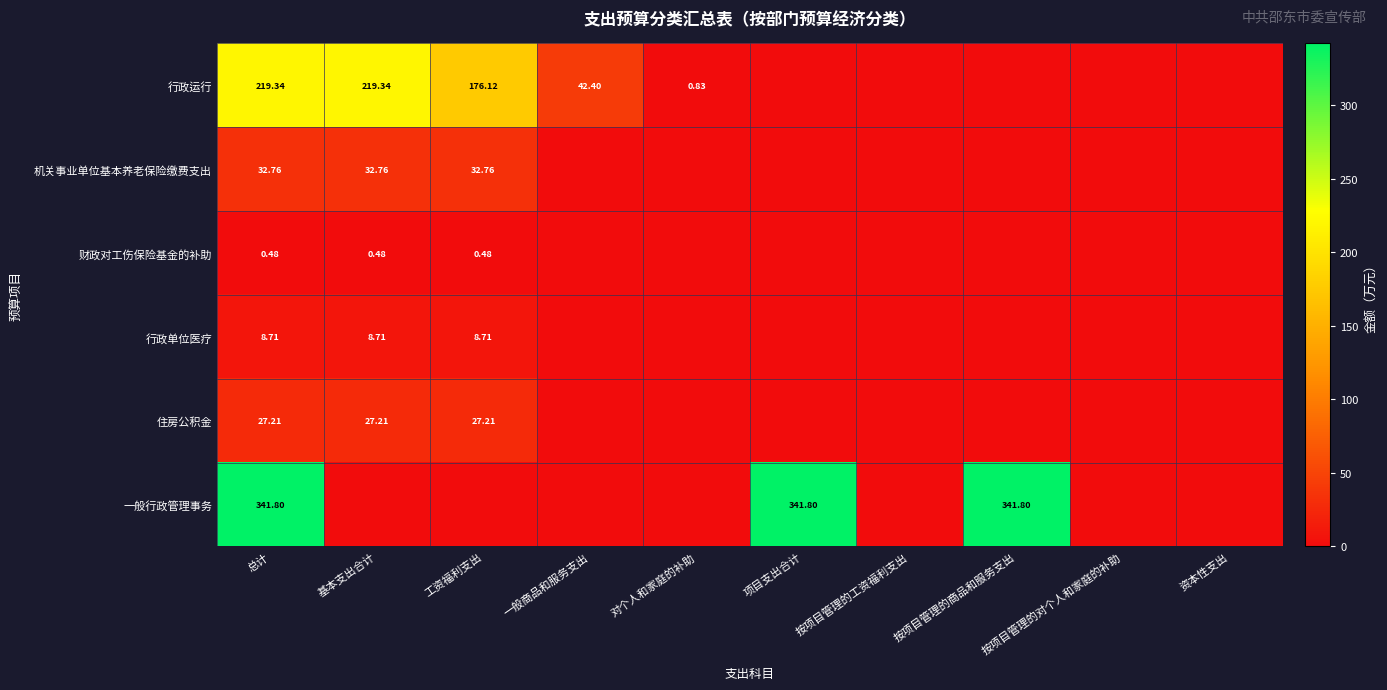

At 总计, list the series in order from smallest to largest.

财政对工伤保险基金的补助, 行政单位医疗, 住房公积金, 机关事业单位基本养老保险缴费支出, 行政运行, 一般行政管理事务